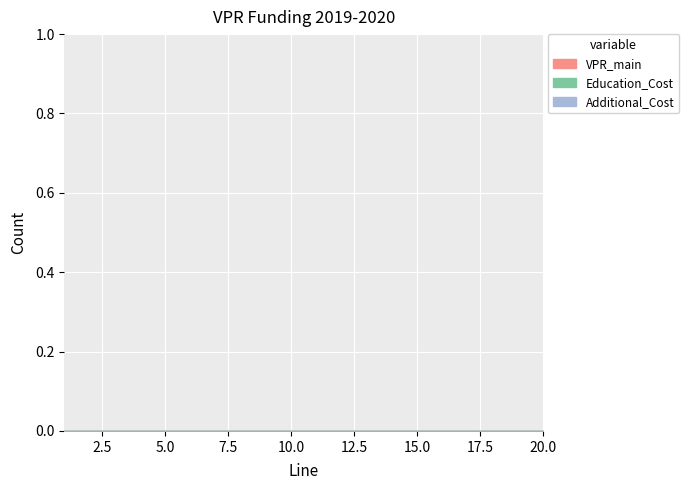

True or false: Line and Count cross at least once.

False